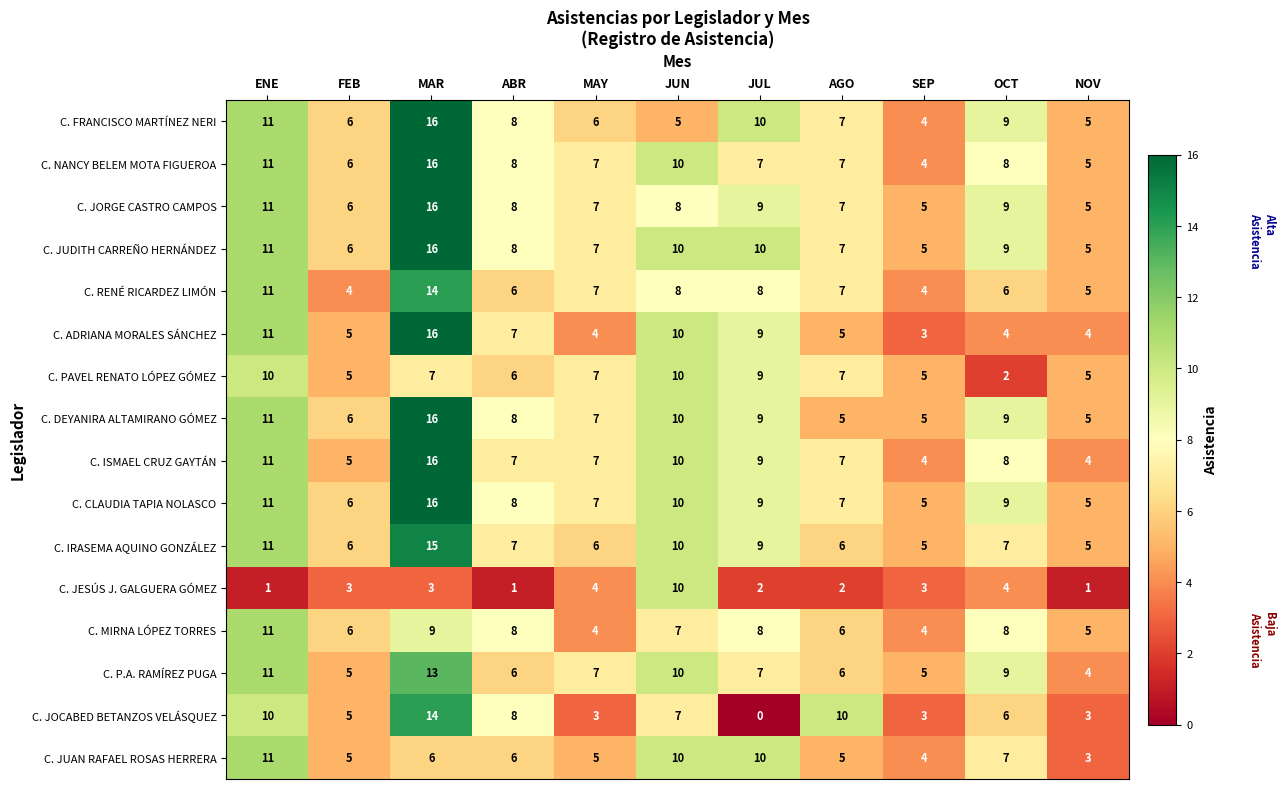

How many C. PAVEL RENATO LÓPEZ GÓMEZ values are between 5 and 9?

8